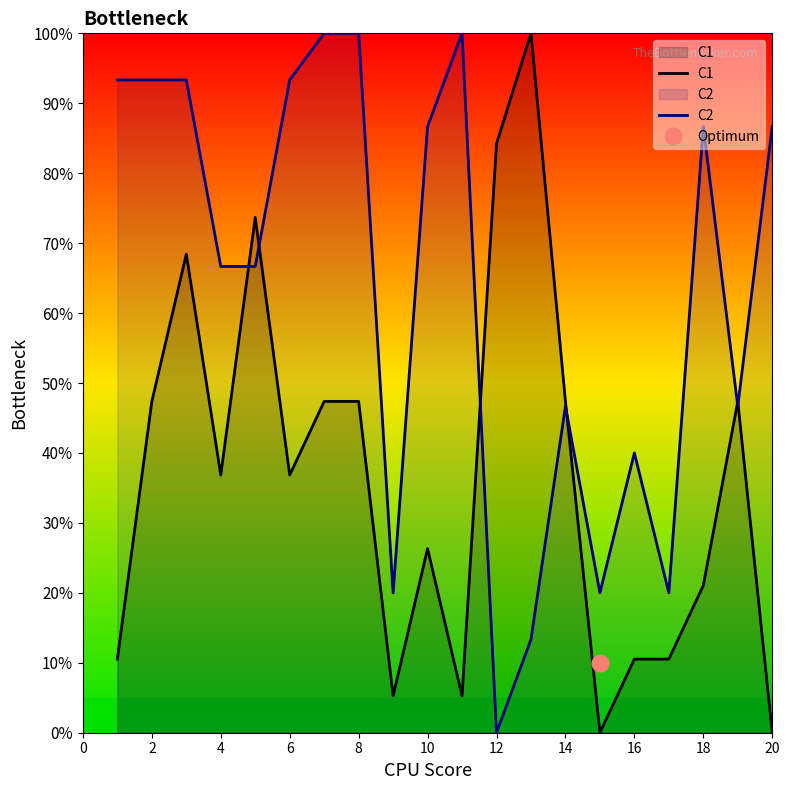

Count the number of categories in the chart.

20